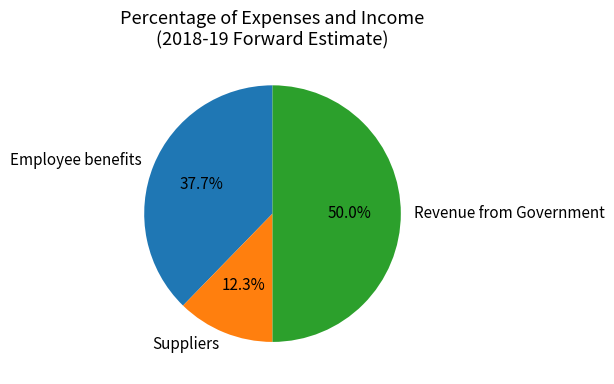

How much of the chart is everything except Suppliers?

87.7%